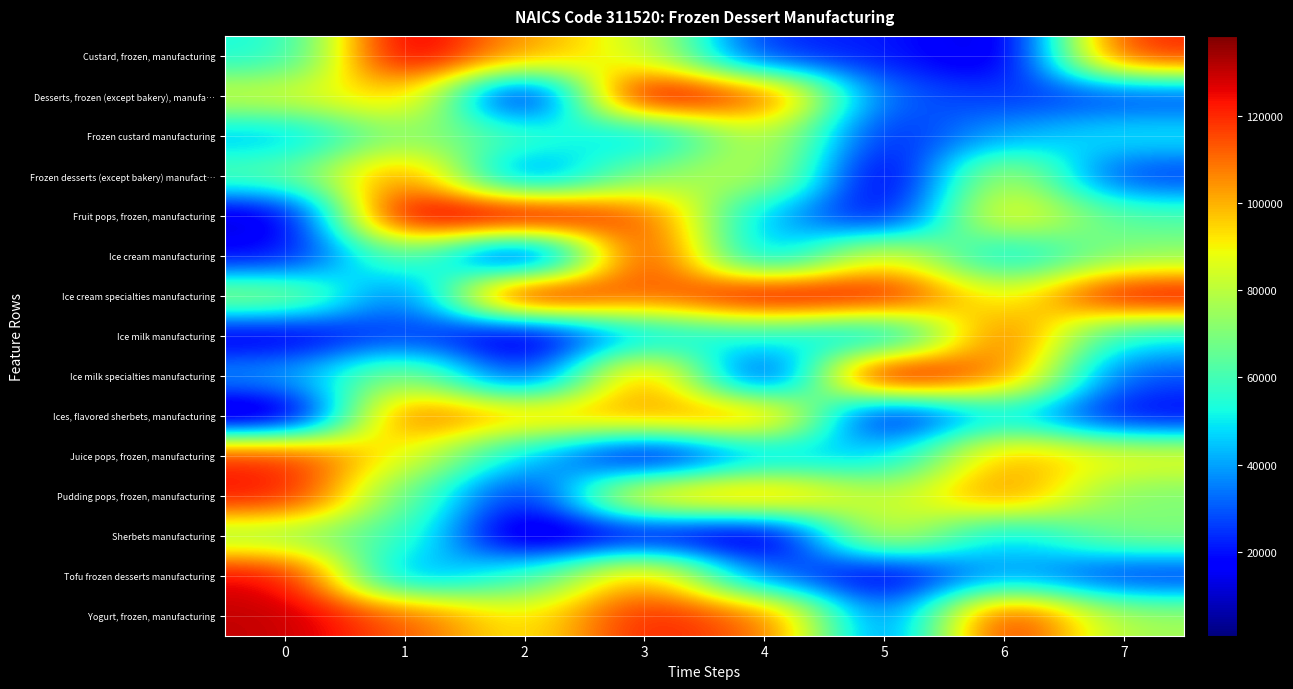

Reading right to left, list all the values displayed in this chart.

Custard, frozen, manufacturing: 7=121424.0	6=8142.4	5=21867.9	4=21871.3	3=83922.3	2=102613.8	1=133274.9	0=52504.5
Desserts, frozen (except bakery), manufa…: 7=25710.4	6=25489.0	5=29766.5	4=116695.1	3=135965.8	2=2885.6	1=99260.4	0=84266.7
Frozen custard manufacturing: 7=51358.1	6=40954.0	5=19554.8	4=85772.0	3=40825.7	2=60551.8	1=73562.5	0=42649.9
Frozen desserts (except bakery) manufact…: 7=23904.8	6=85168.1	5=6511.6	4=83047.0	3=72087.4	2=27991.1	1=110069.1	0=63933.7
Fruit pops, frozen, manufacturing: 7=61702.3	6=95918.5	5=13692.1	4=42702.0	3=113324.4	2=135366.2	1=133018.6	0=9119.2
Ice cream manufacturing: 7=72905.2	6=43696.9	5=92875.0	4=36276.8	3=127472.2	2=4820.7	1=69415.9	0=17107.8
Ice cream specialties manufacturing: 7=129232.0	6=83816.0	5=125440.5	4=131702.7	3=108661.2	2=135920.3	1=25913.6	0=76640.0
Ice milk manufacturing: 7=50011.1	6=116175.7	5=38038.8	4=54486.3	3=45606.1	2=6340.1	1=27473.7	0=12405.2
Ice milk specialties manufacturing: 7=27856.8	6=108256.4	5=138345.8	4=10450.8	3=112455.2	2=19755.3	1=76077.3	0=39382.5
Ices, flavored sherbets, manufacturing: 7=16243.0	6=50251.2	5=10379.9	4=108119.8	3=102195.1	2=99090.1	1=114314.6	0=774.1
Juice pops, frozen, manufacturing: 7=89375.4	6=102279.1	5=45585.5	4=43594.7	3=8909.9	2=46386.6	1=87376.4	0=120993.3
Pudding pops, frozen, manufacturing: 7=69222.2	6=108077.3	5=78682.1	4=106649.9	3=99985.5	2=16765.2	1=66197.0	0=124373.0
Sherbets manufacturing: 7=71293.5	6=44067.7	5=89214.6	4=4405.9	3=15124.7	2=3563.4	1=59934.4	0=73278.8
Tofu frozen desserts manufacturing: 7=22600.6	6=40618.5	5=10791.4	4=32073.8	3=105916.2	2=57529.1	1=34946.8	0=127226.3
Yogurt, frozen, manufacturing: 7=75607.2	6=125122.5	5=26154.1	4=112662.0	3=122164.8	2=88793.1	1=113285.5	0=130328.7